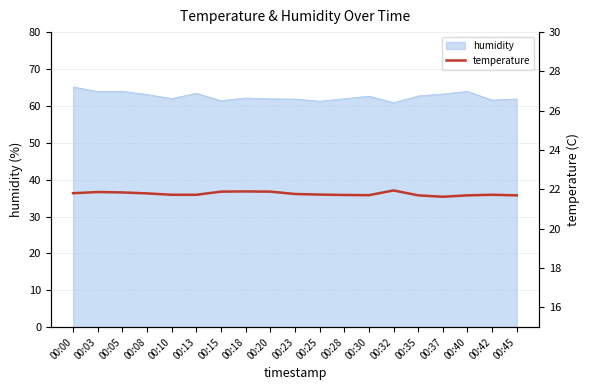

How many lines are shown in the chart?

1